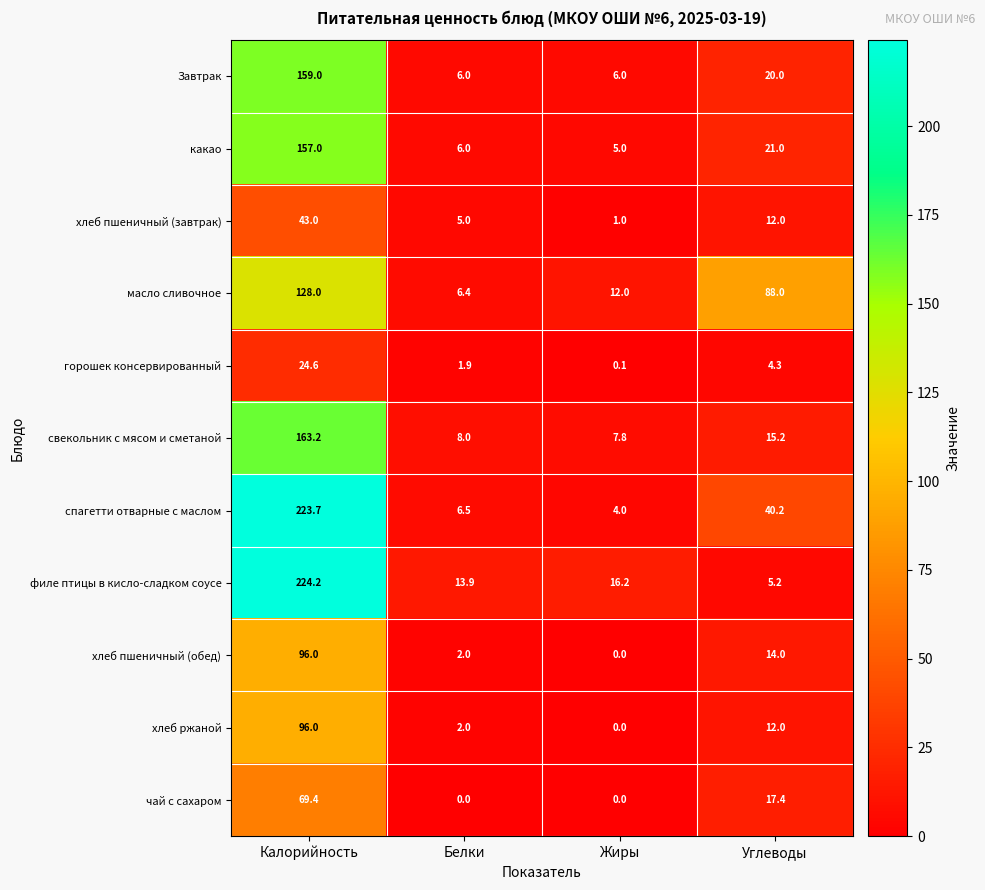

What is the sum of all хлеб ржаной values?

110.0